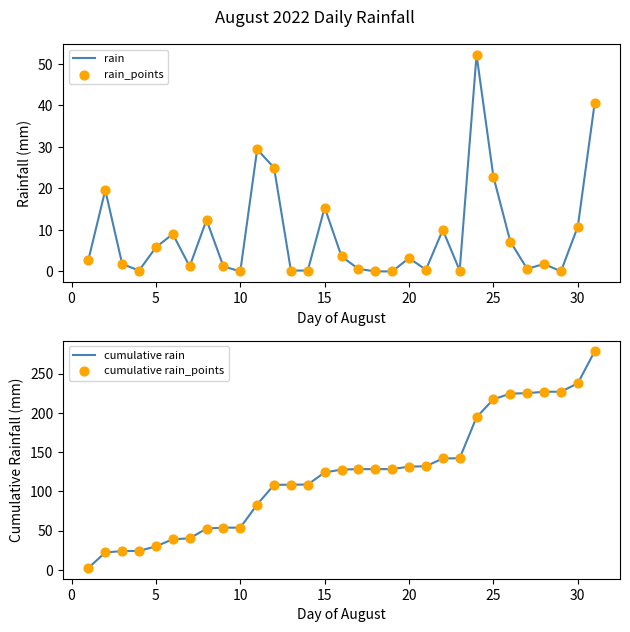

Which series contains the lowest Y value?

rain